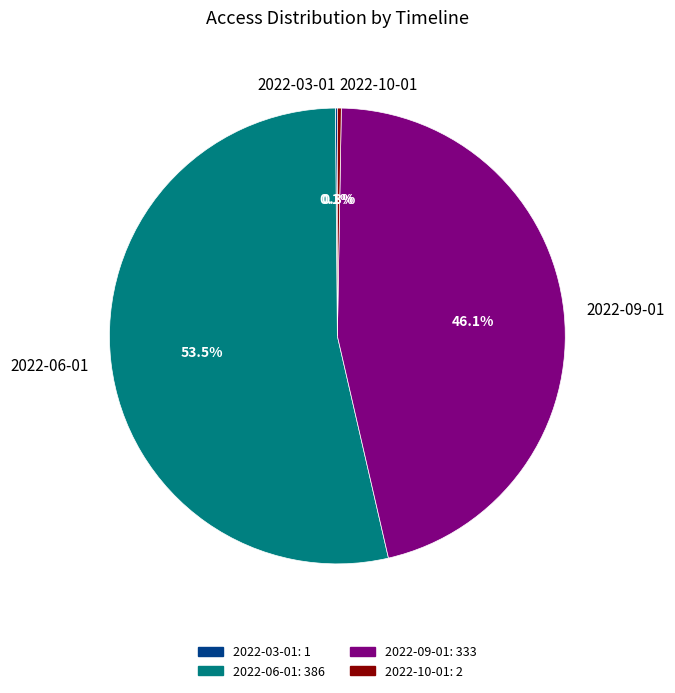

What is the majority slice?

2022-06-01